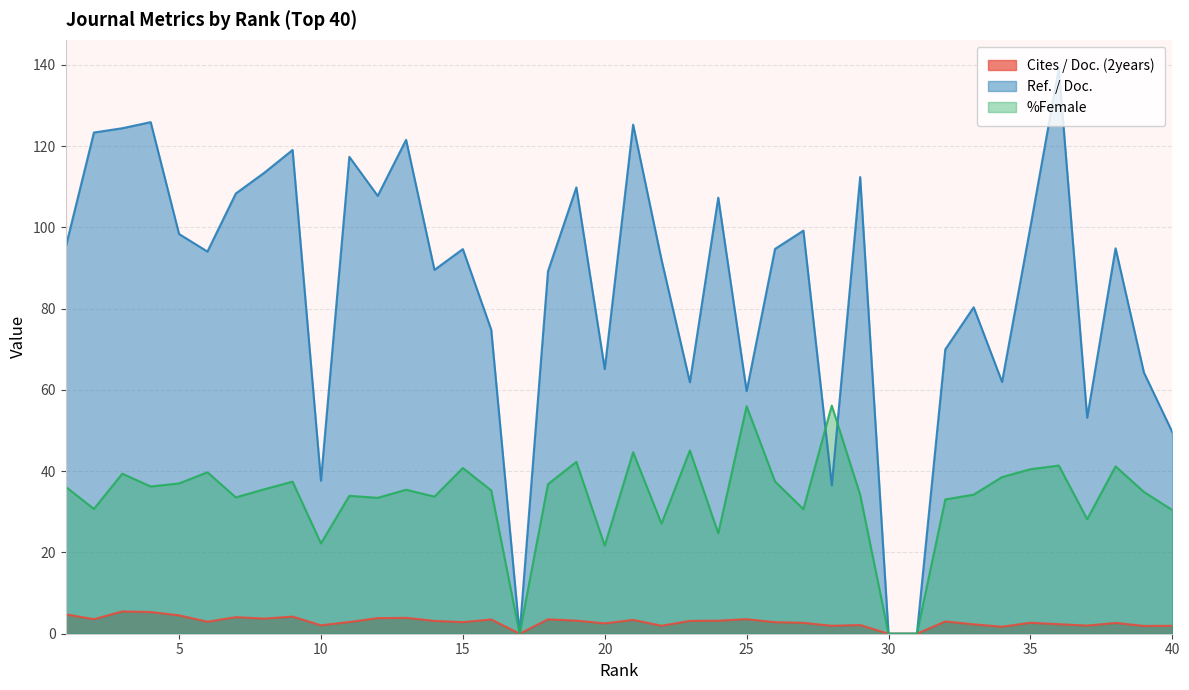

Which series has the largest total across all categories?

Ref. / Doc.